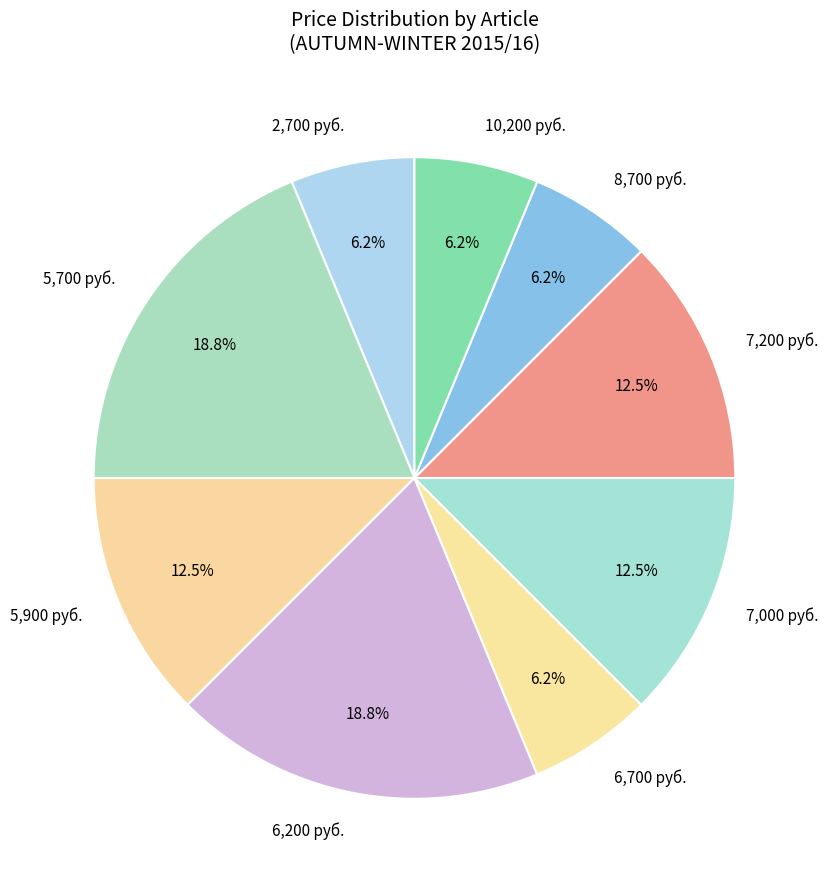

How many segments does this pie chart have?

9